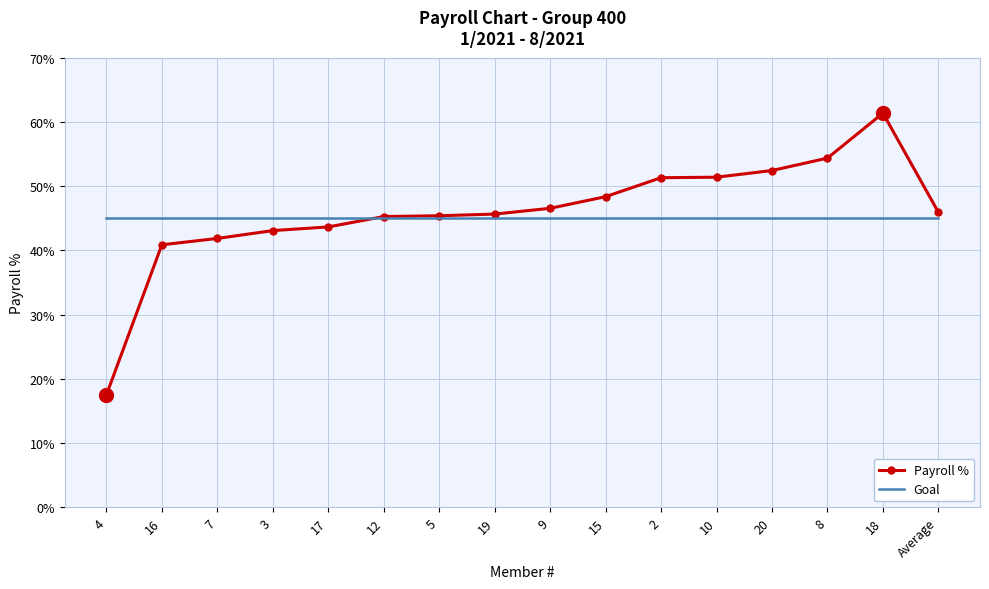

Rank the categories by Goal value from highest to lowest.

4, 16, 7, 3, 17, 12, 5, 19, 9, 15, 2, 10, 20, 8, 18, Average